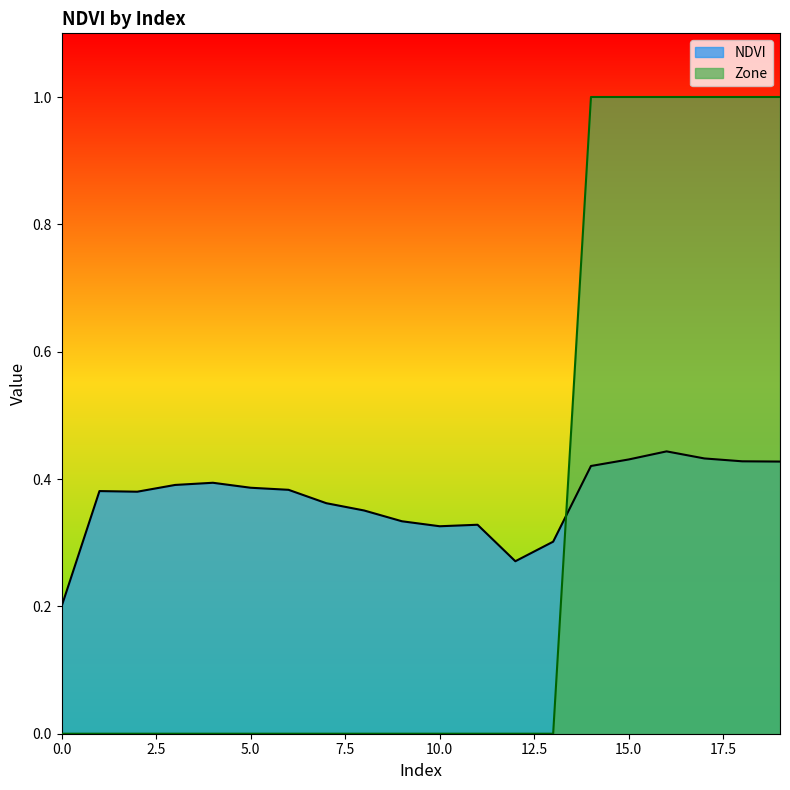

What is the approximate value of NDVI at 17?

0.4